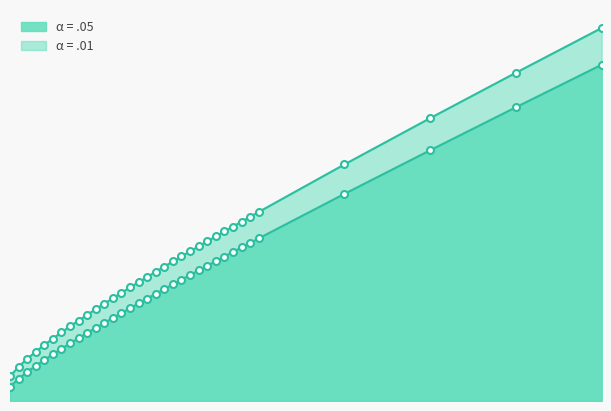

The alpha_05 series shows 14.1 at 7. True or false?

True